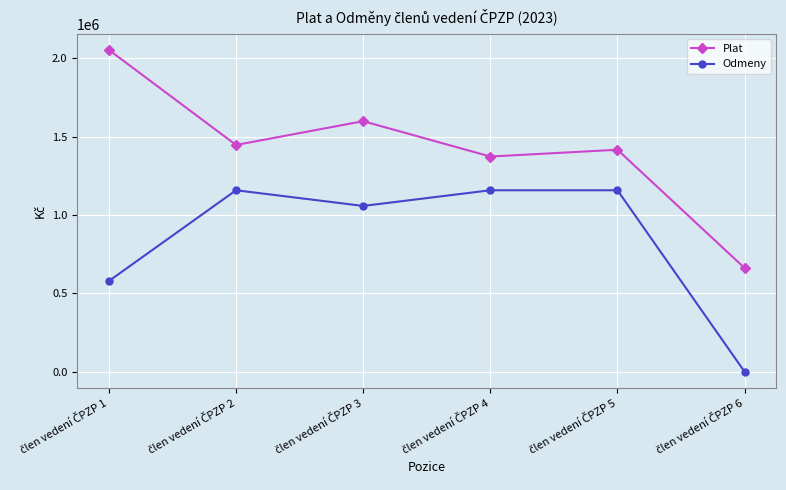

List the series in order of their peak value, highest first.

Plat, Odmeny